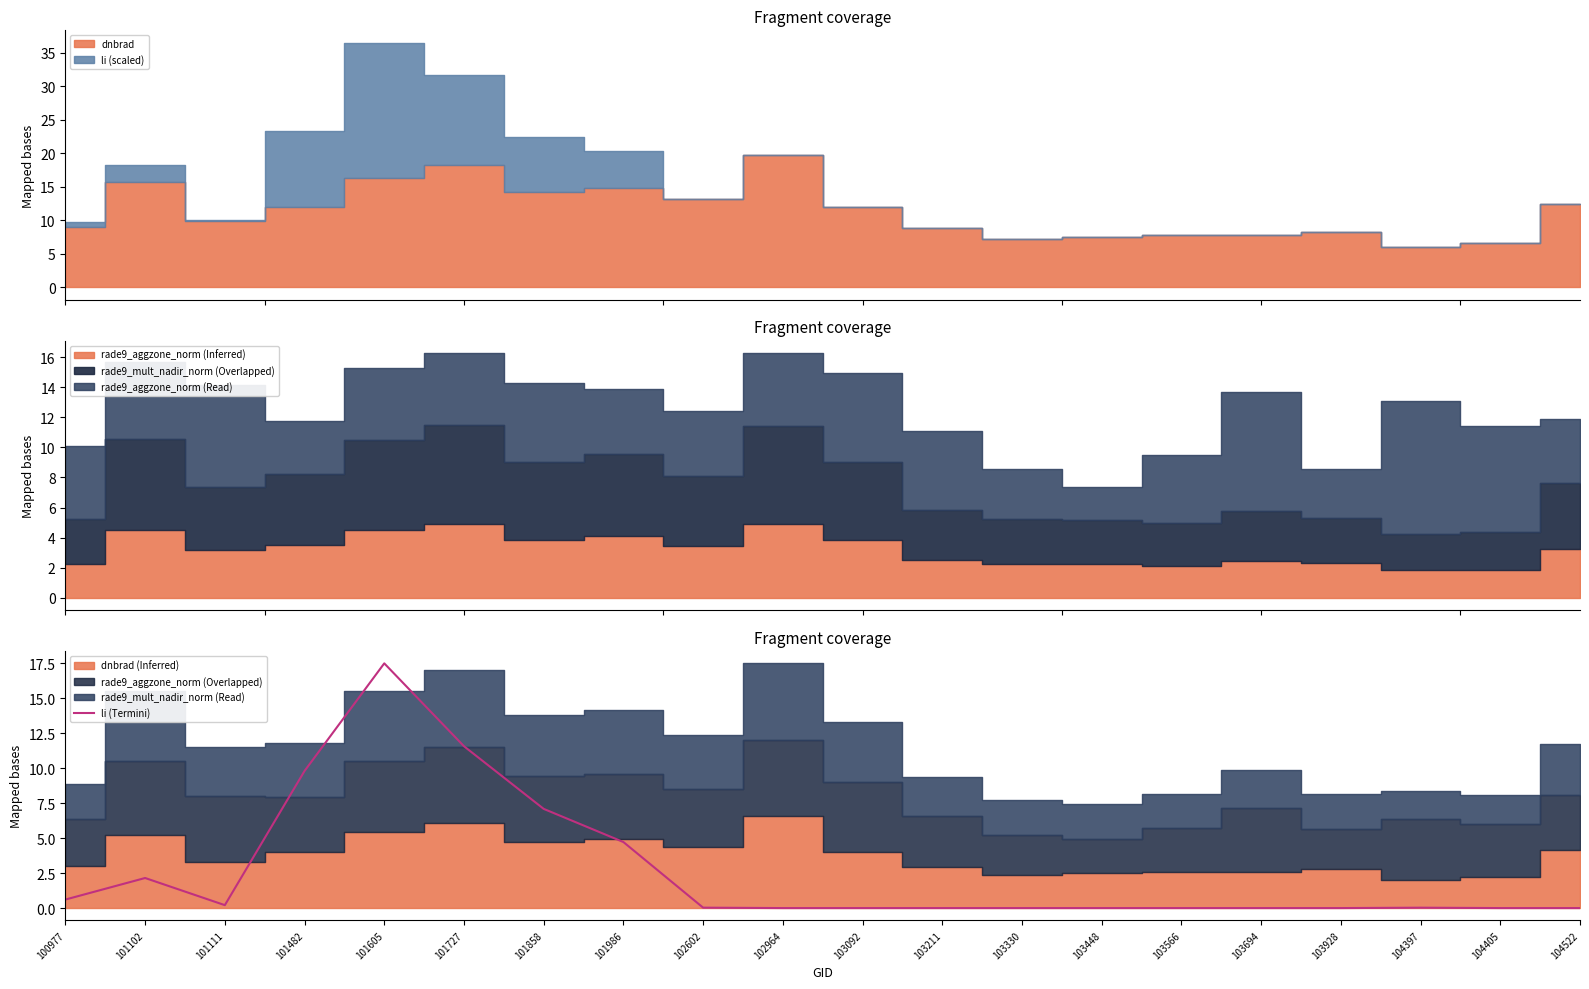

Between 103694 and 103448, which is larger?

103694